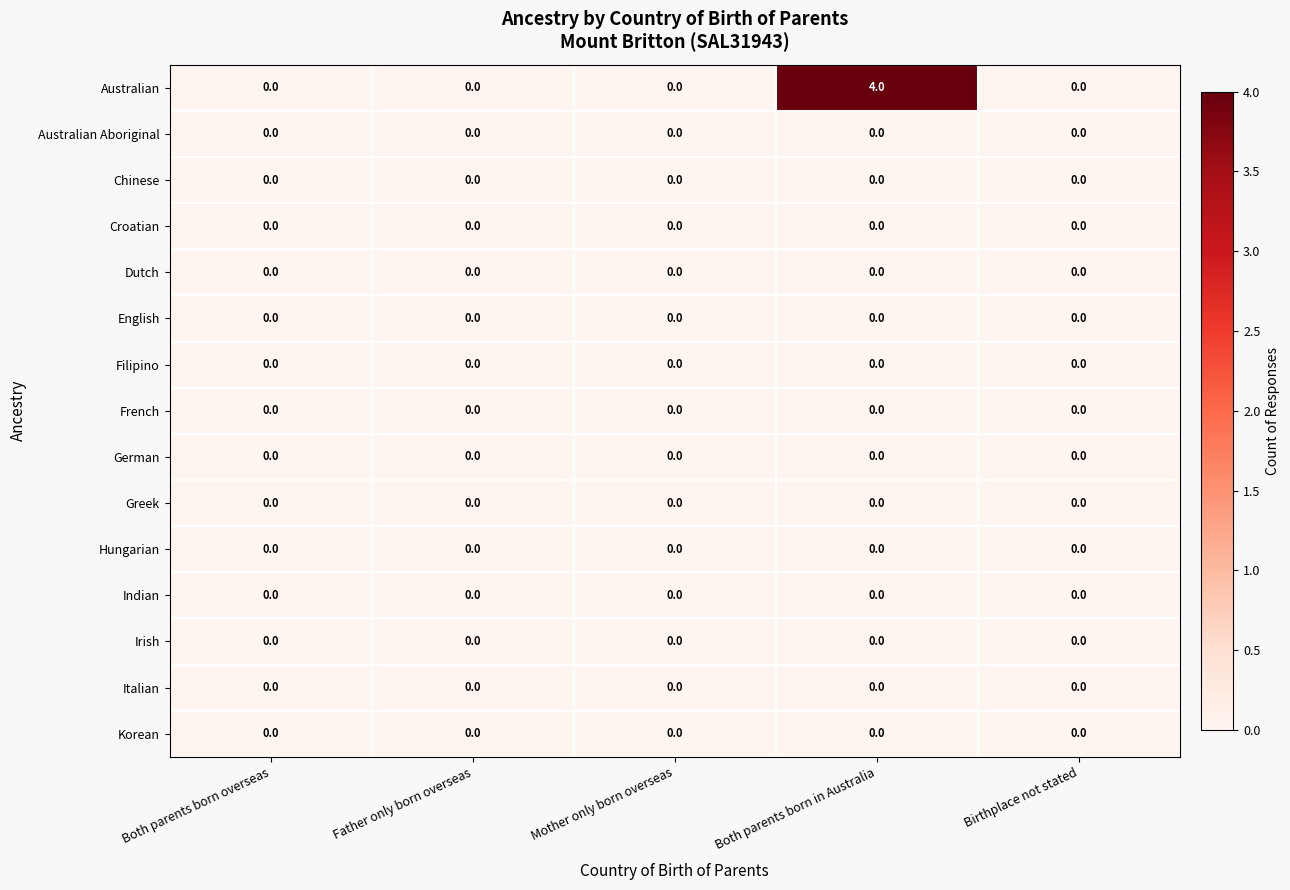

Which series has the largest total across all categories?

Australian